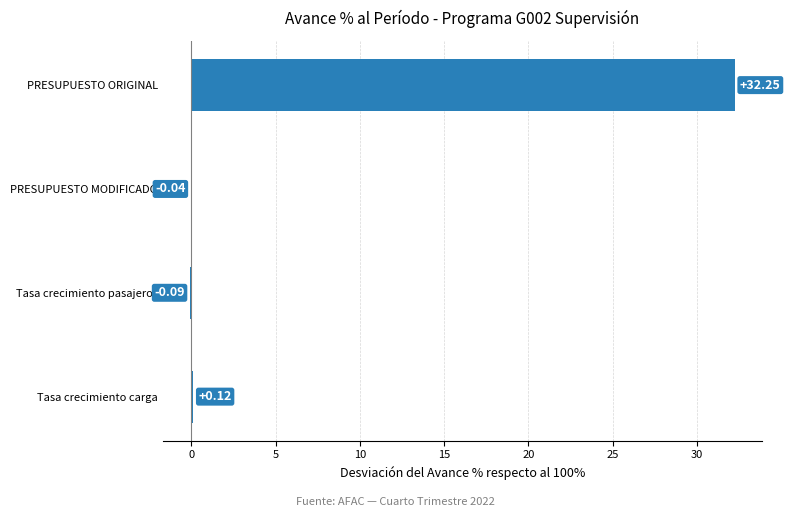

At which category does the chart reach its peak across all series?

PRESUPUESTO ORIGINAL